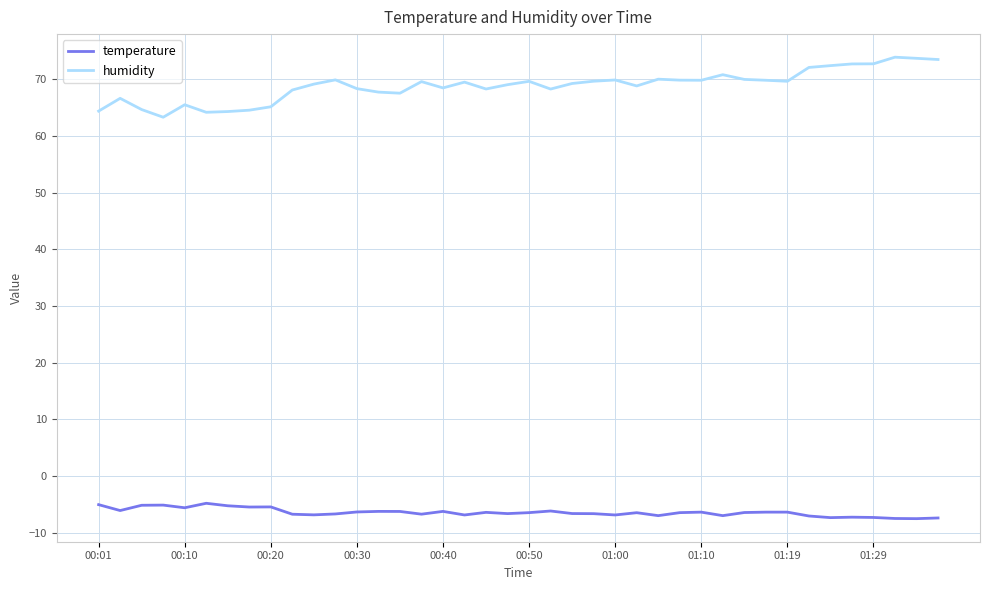

What are all the series names shown in the legend?

temperature, humidity